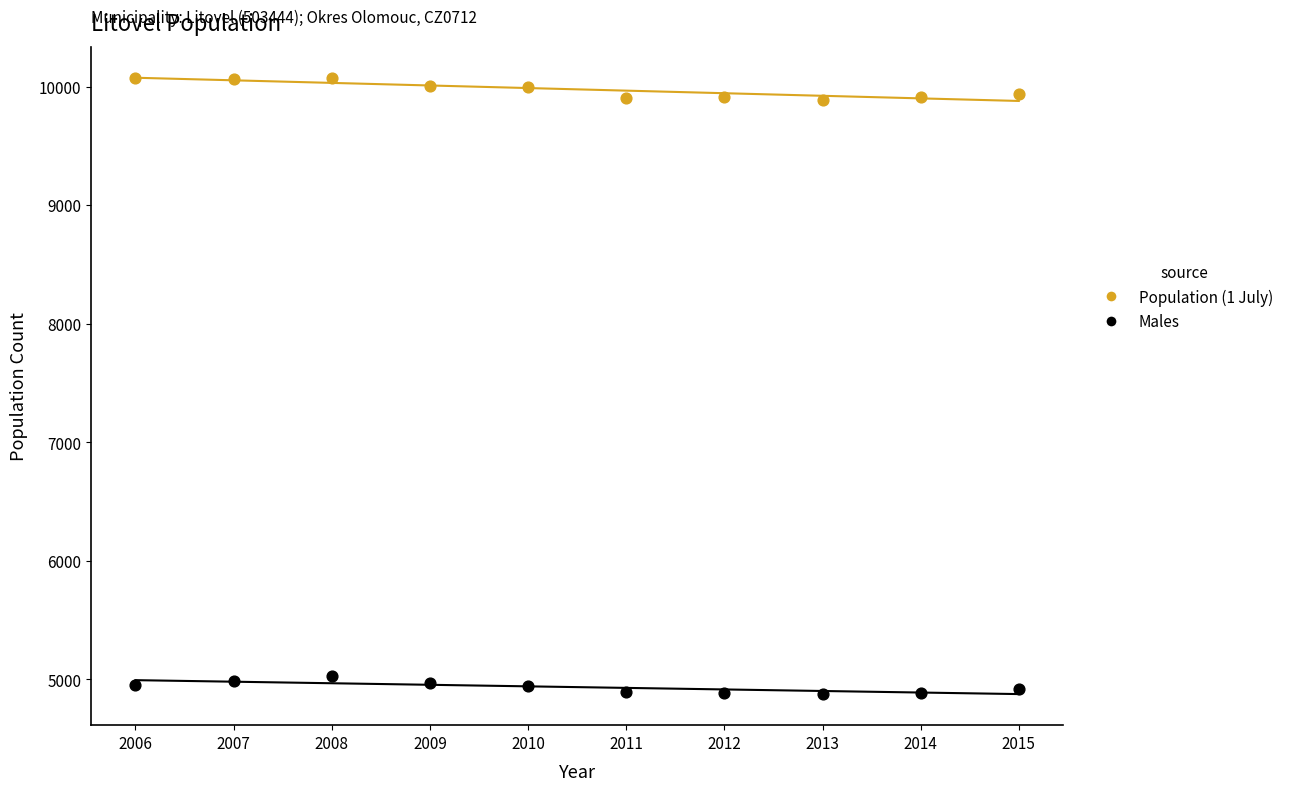

Across all data points, what is the range of Y values (max minus min)?

5202